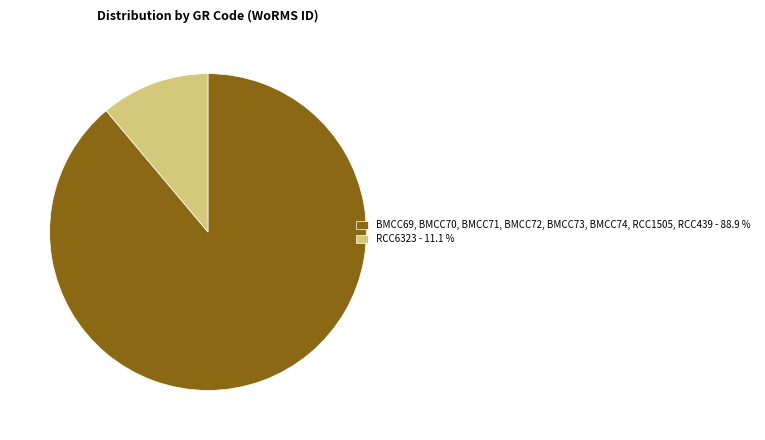

Do RCC6323 - 11.1 % and BMCC69, BMCC70, BMCC71, BMCC72, BMCC73, BMCC74, RCC1505, RCC439 - 88.9 % together represent more than half of the pie?

Yes